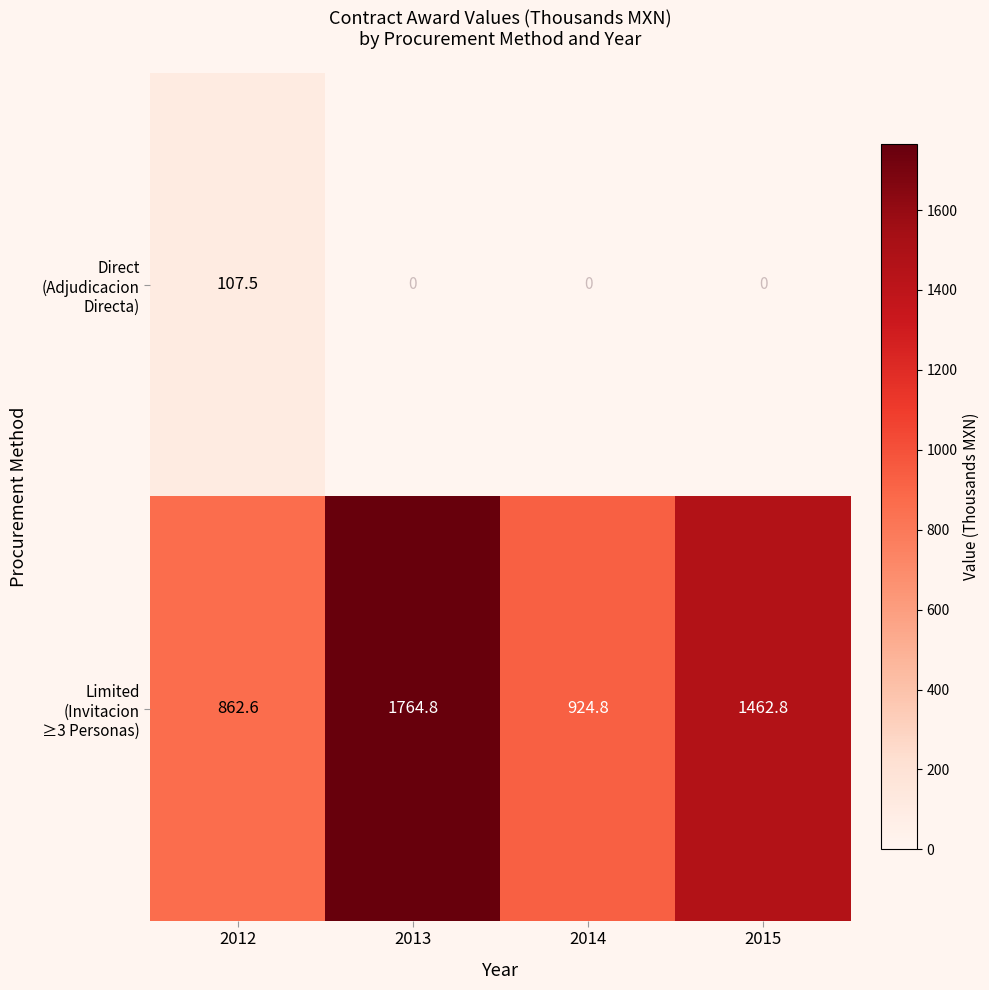

How many data points does each series have?

4